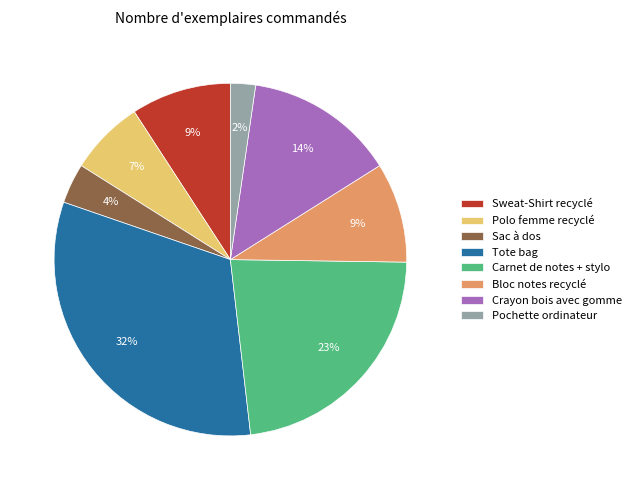

Which has a higher value, Carnet de notes + stylo or Bloc notes recyclé?

Carnet de notes + stylo